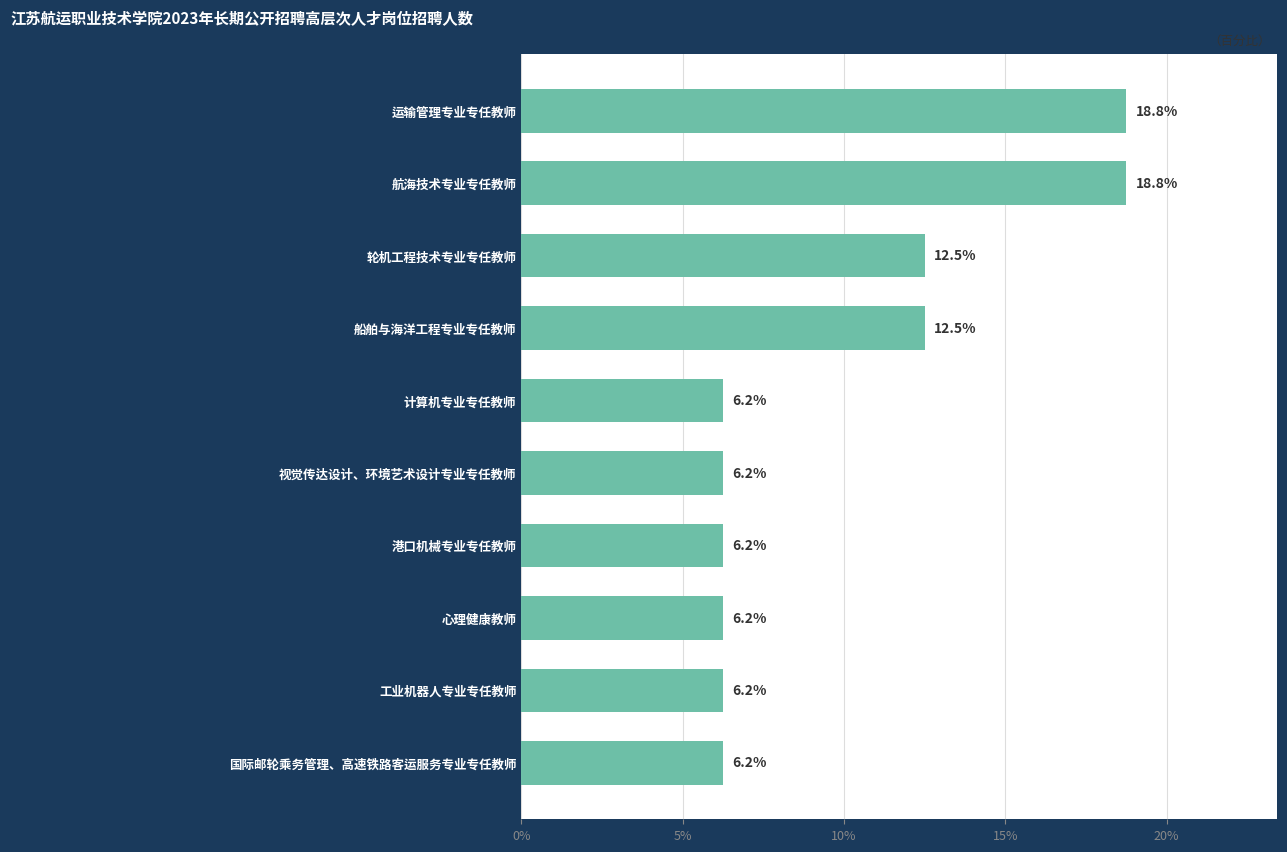

Does the chart contain any negative values?

No